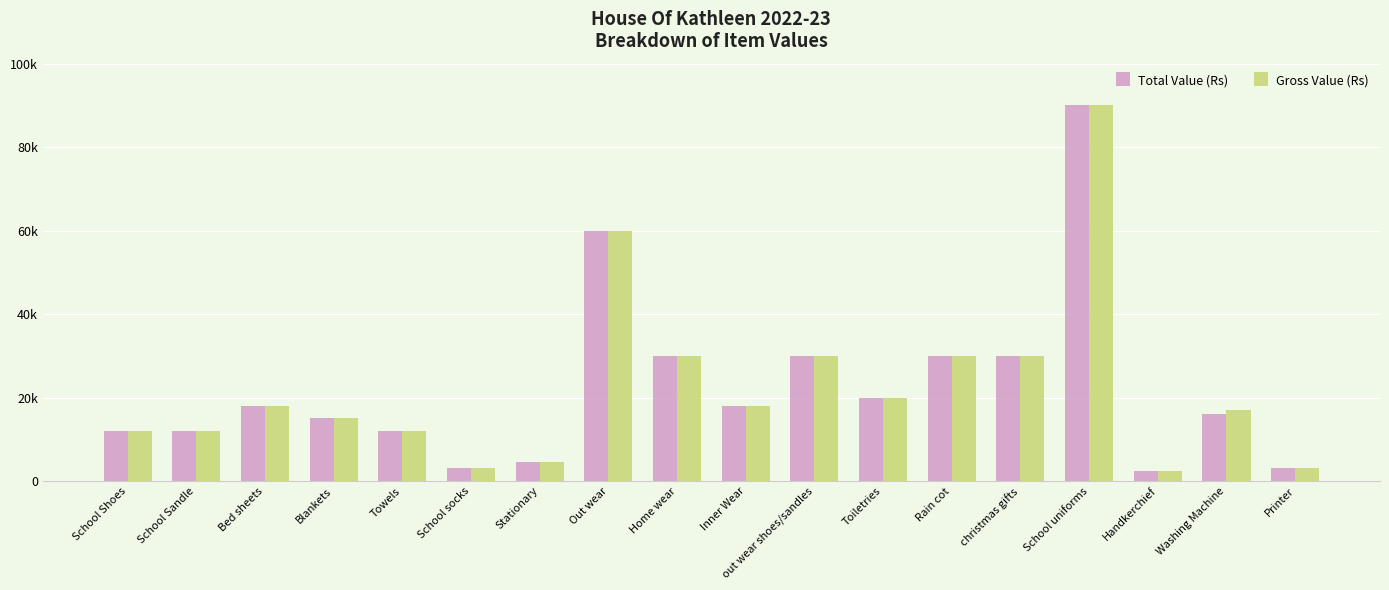

What are all the series names shown in the legend?

Total Value (Rs), Gross Value (Rs)